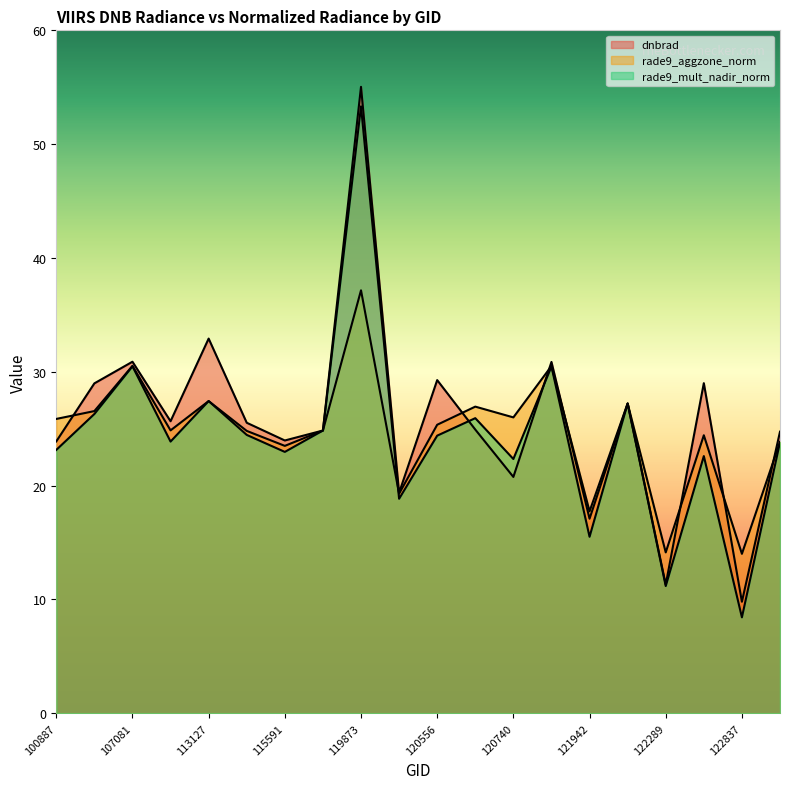

At which category does the chart reach its minimum across all series?

122837